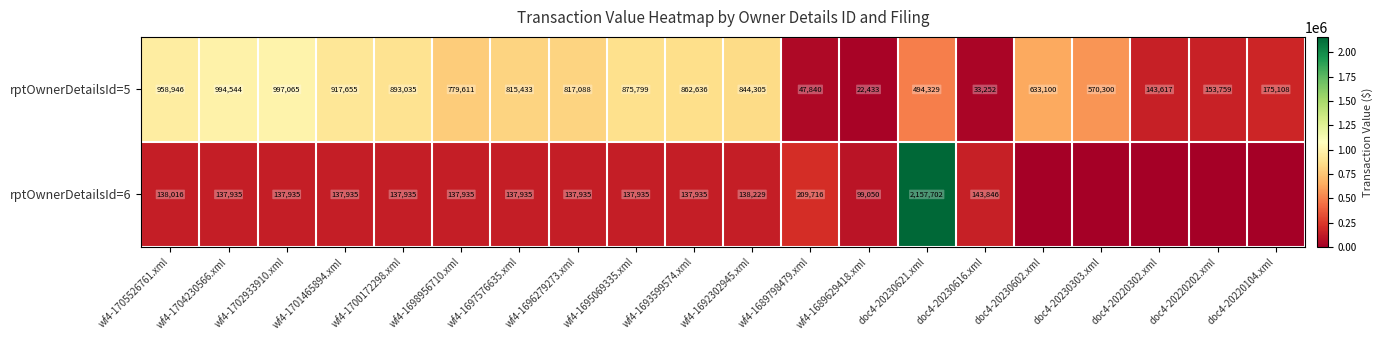

What is the average value of the rptOwnerDetailsId=5 series?

601493